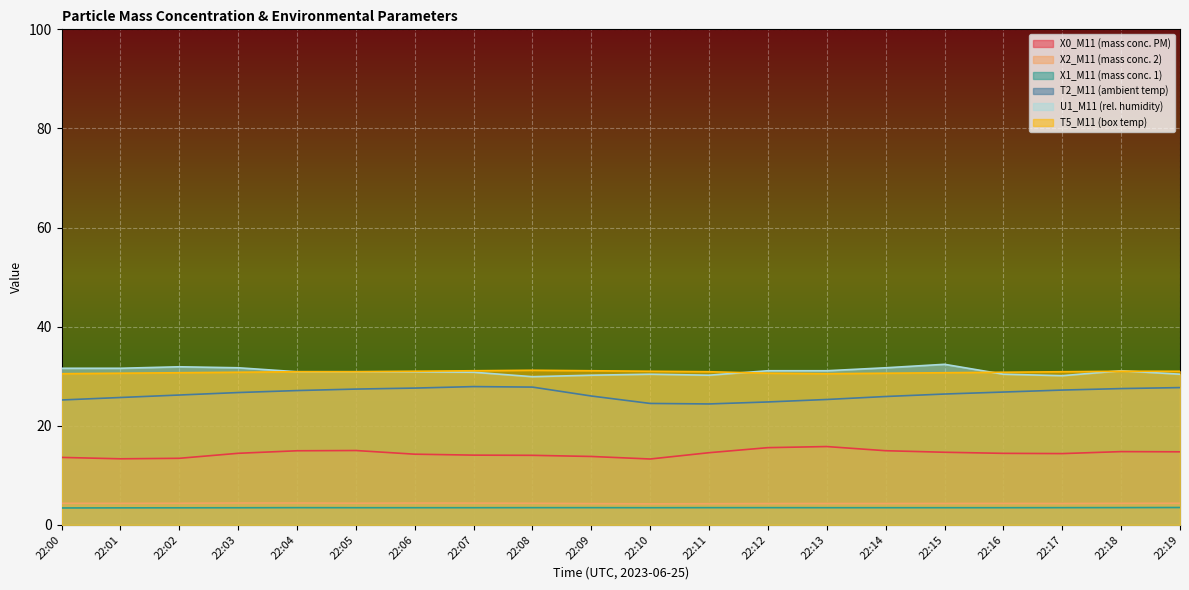

At which label does U1_M11 (rel. humidity) reach its minimum?

22:08